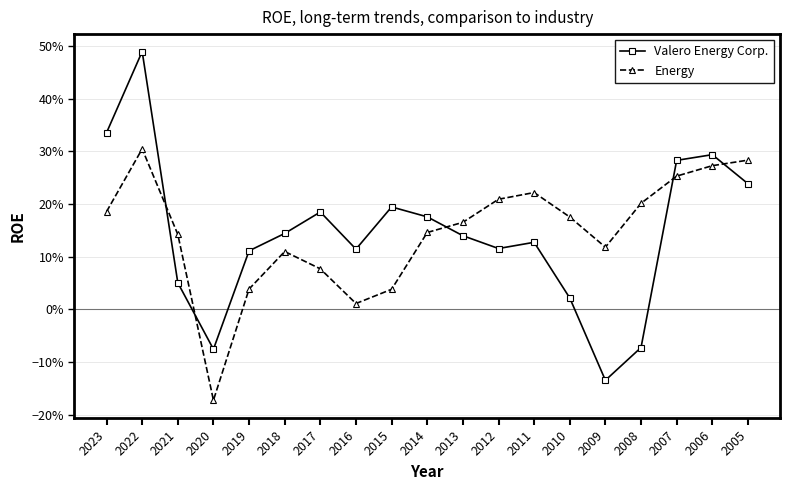

List the series in order of their peak value, lowest first.

Energy, Valero Energy Corp.